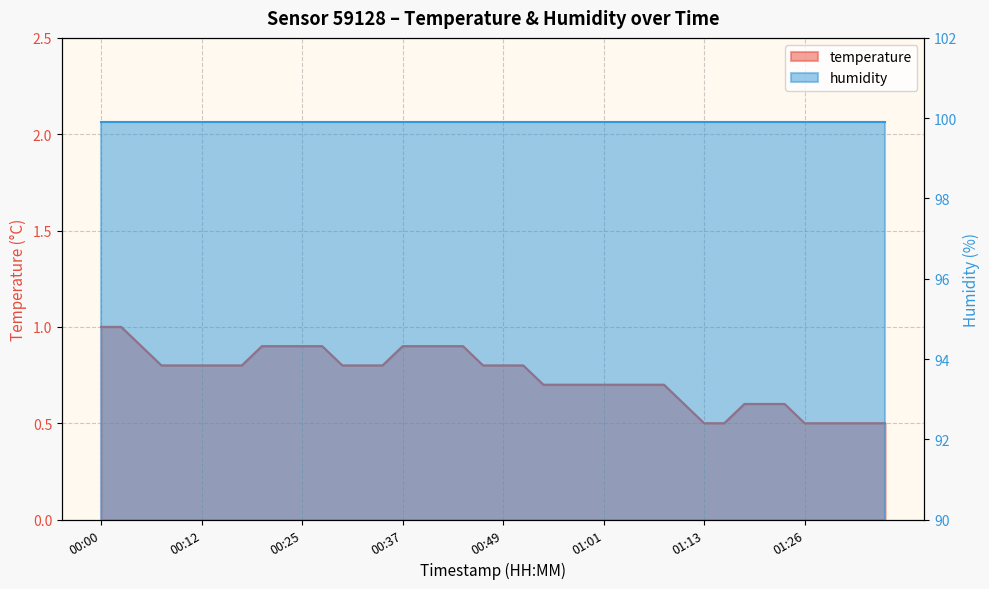

True or false: there are more than 1 points higher than both neighbors.

False